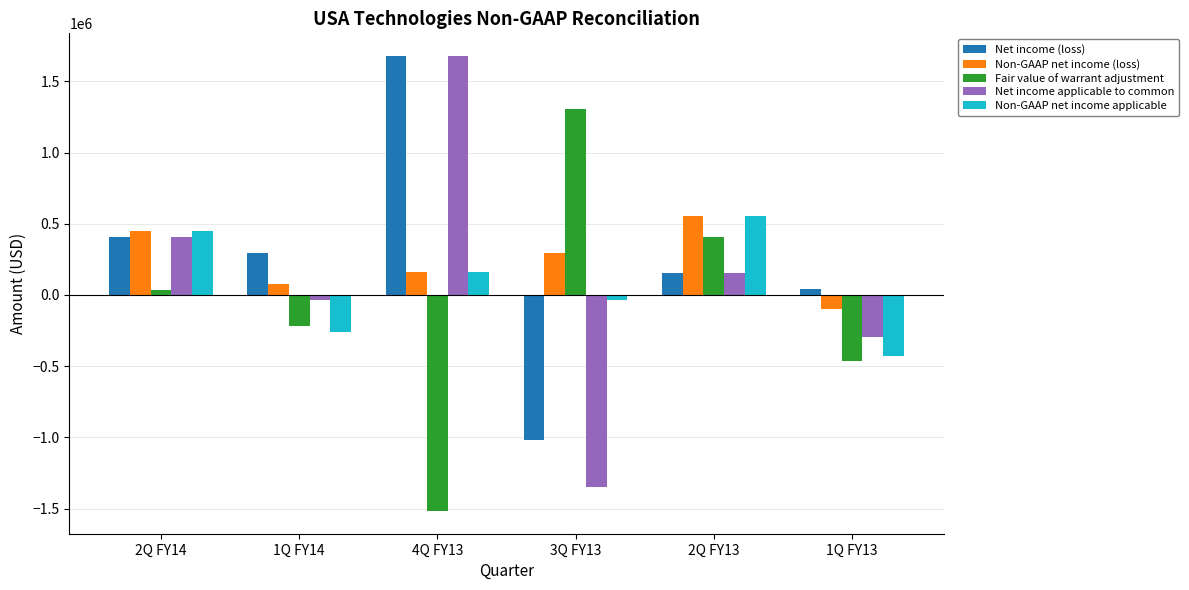

How many values in Fair value of warrant adjustment are below zero?

3